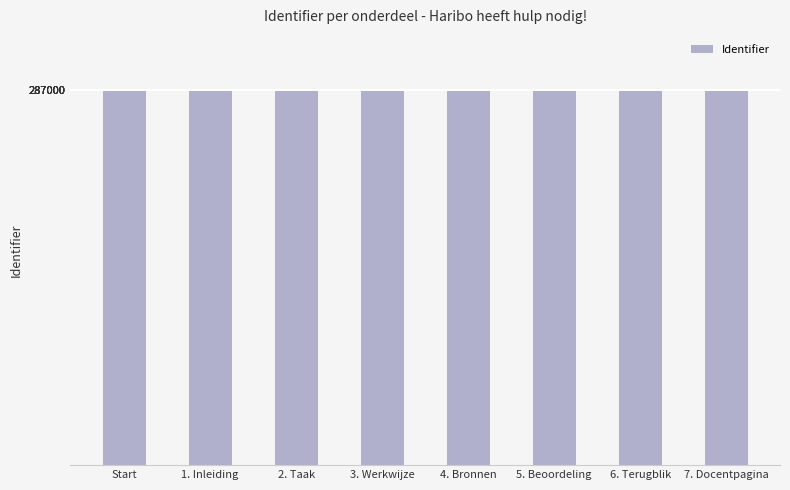

What is the sum of the values at 2. Taak and 7. Docentpagina?

573032